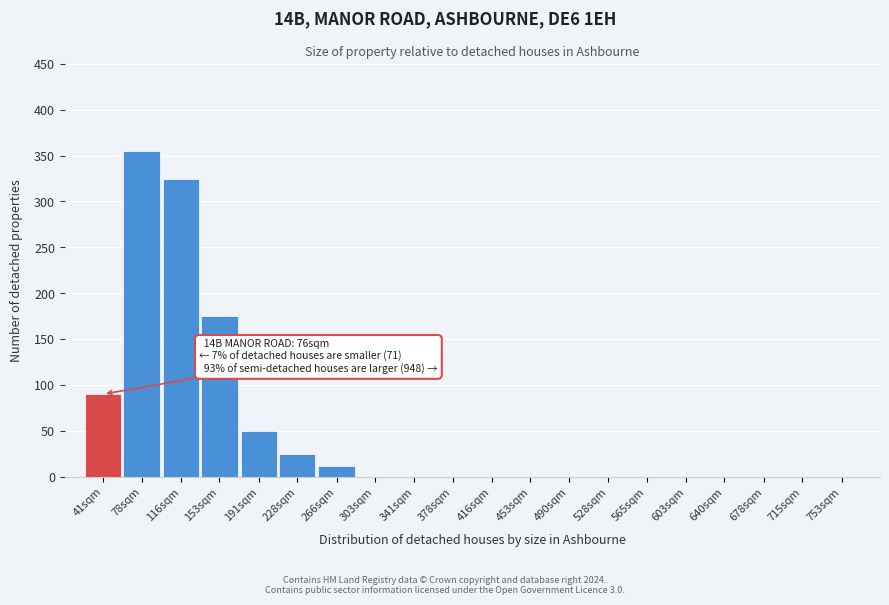

Reading left to right, extract all data points from this chart.

41sqm=90	78sqm=355	116sqm=325	153sqm=175	191sqm=50	228sqm=25	266sqm=12	303sqm=0	341sqm=0	378sqm=0	416sqm=0	453sqm=0	490sqm=0	528sqm=0	565sqm=0	603sqm=0	640sqm=0	678sqm=0	715sqm=0	753sqm=0